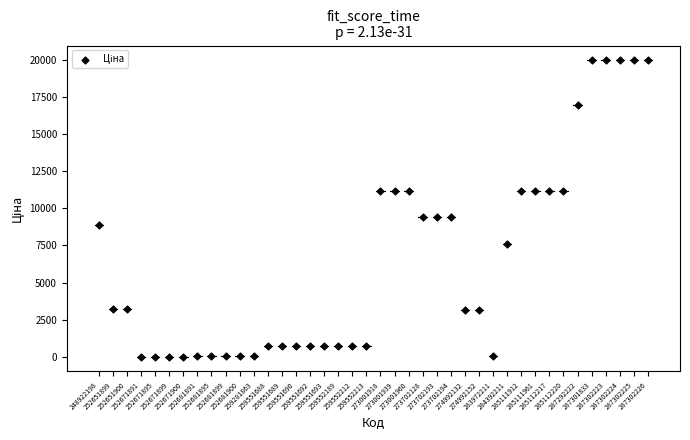

What is the range of Y values (max minus min)?

19948.2